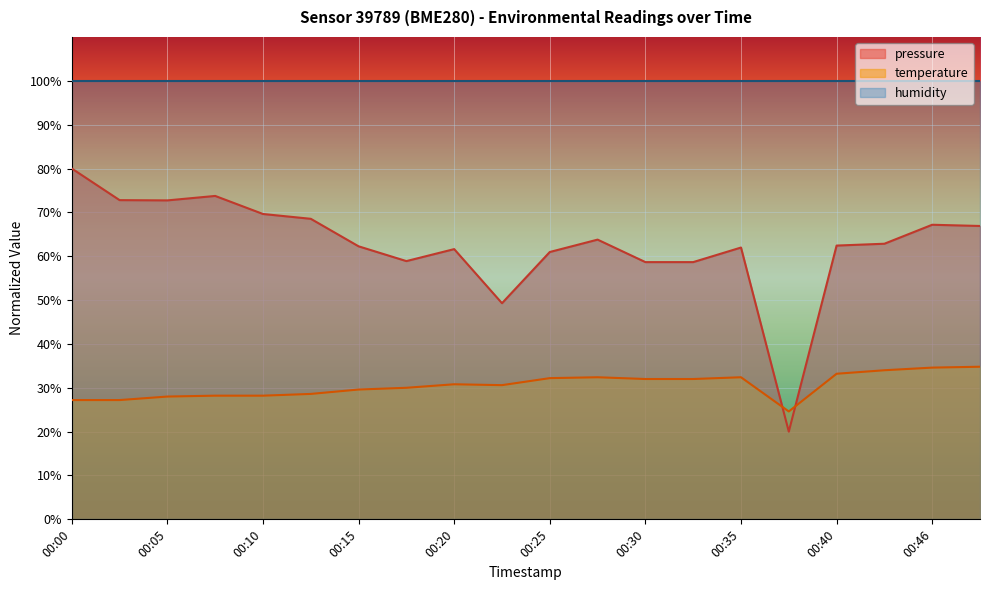

What is the value of the pressure point at the 8th from the left?

58.9